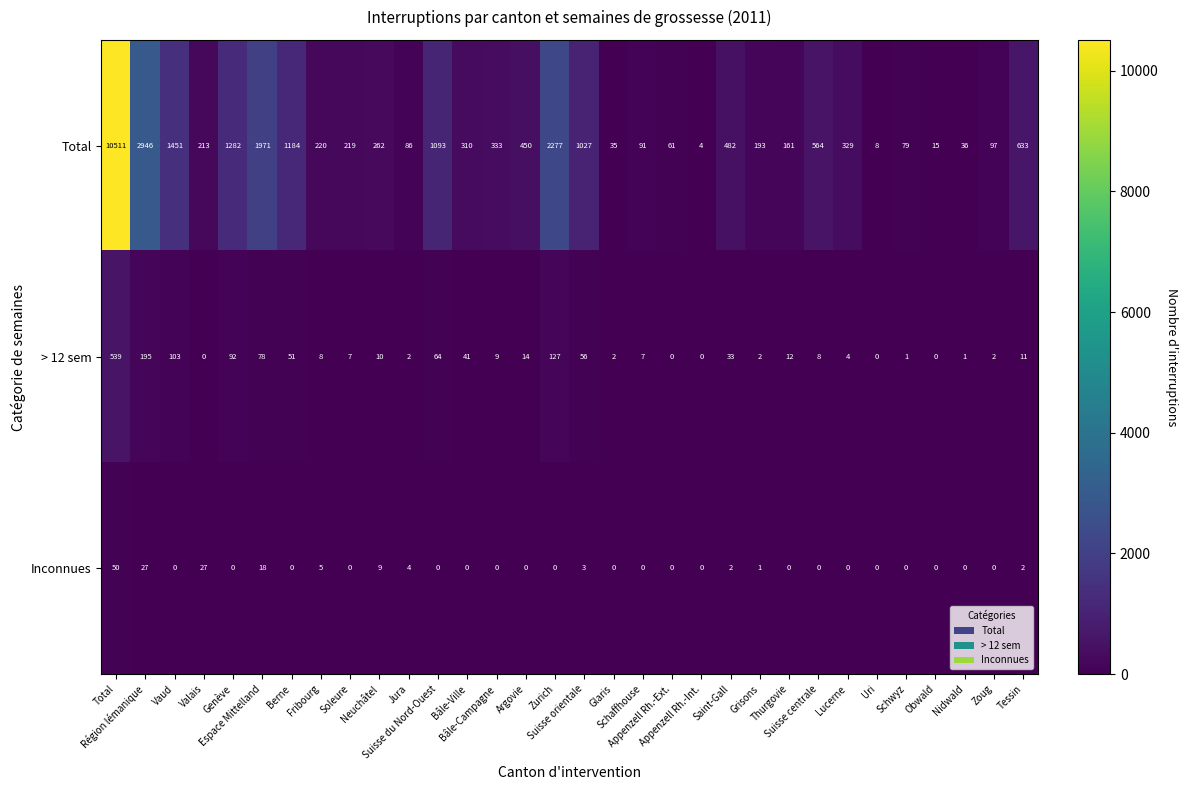

How many values in the Inconnues series exceed 0?

11